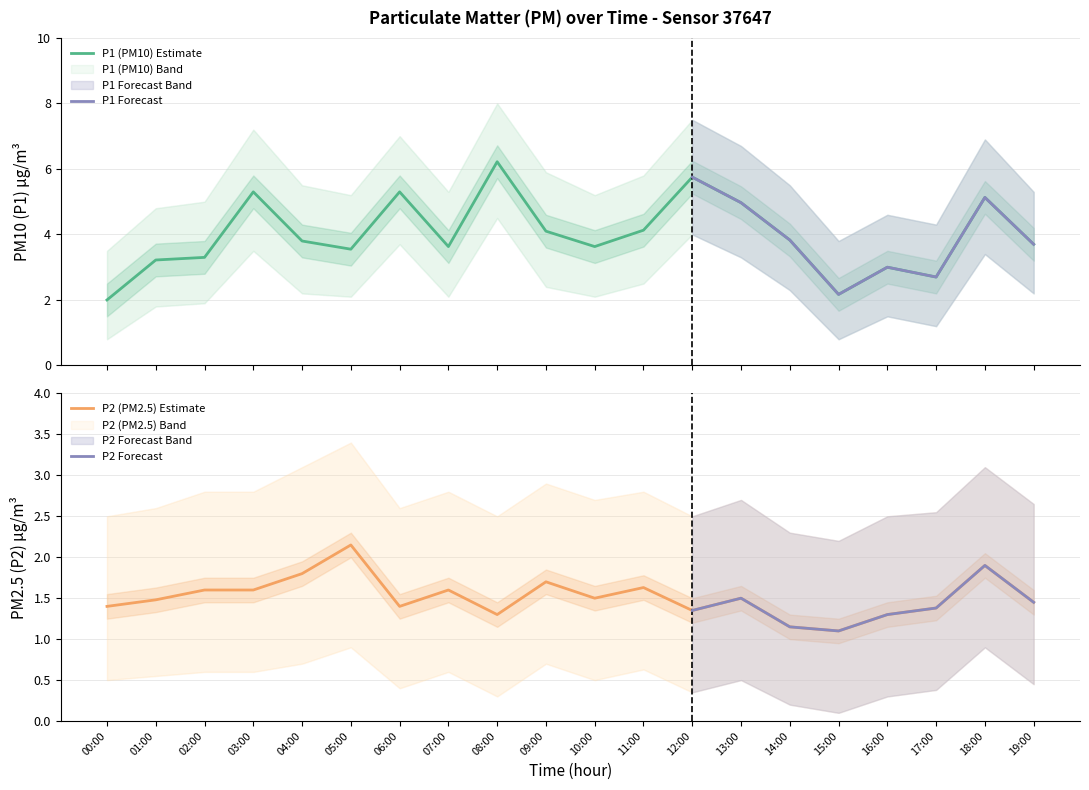

Rank the categories by P2 value from highest to lowest.

05:00, 18:00, 04:00, 09:00, 11:00, 02:00, 03:00, 07:00, 10:00, 13:00, 01:00, 19:00, 00:00, 06:00, 17:00, 12:00, 08:00, 16:00, 14:00, 15:00